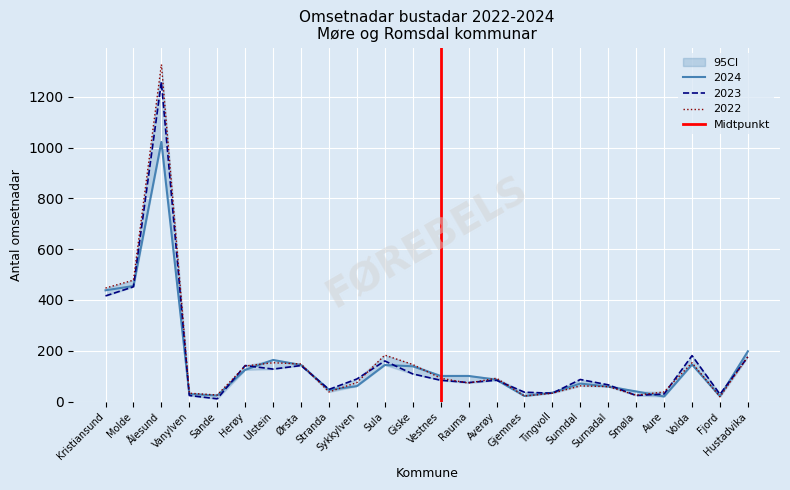

True or false: 2023 has a value of 152 at Sunndal.

False